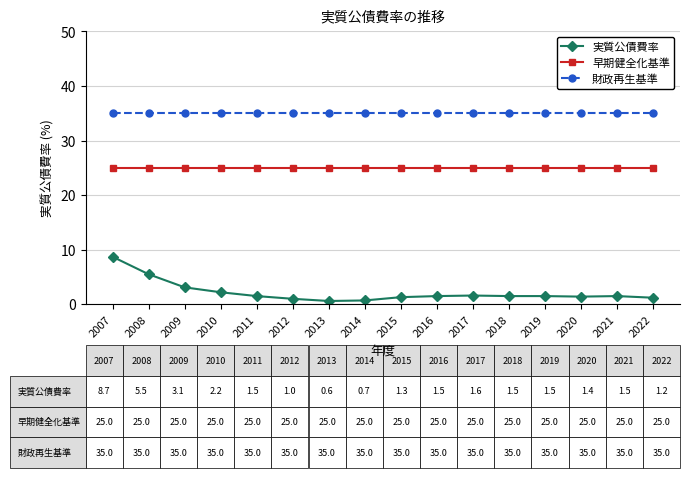

What value does the 早期健全化基準 series have at 2011?

25.0